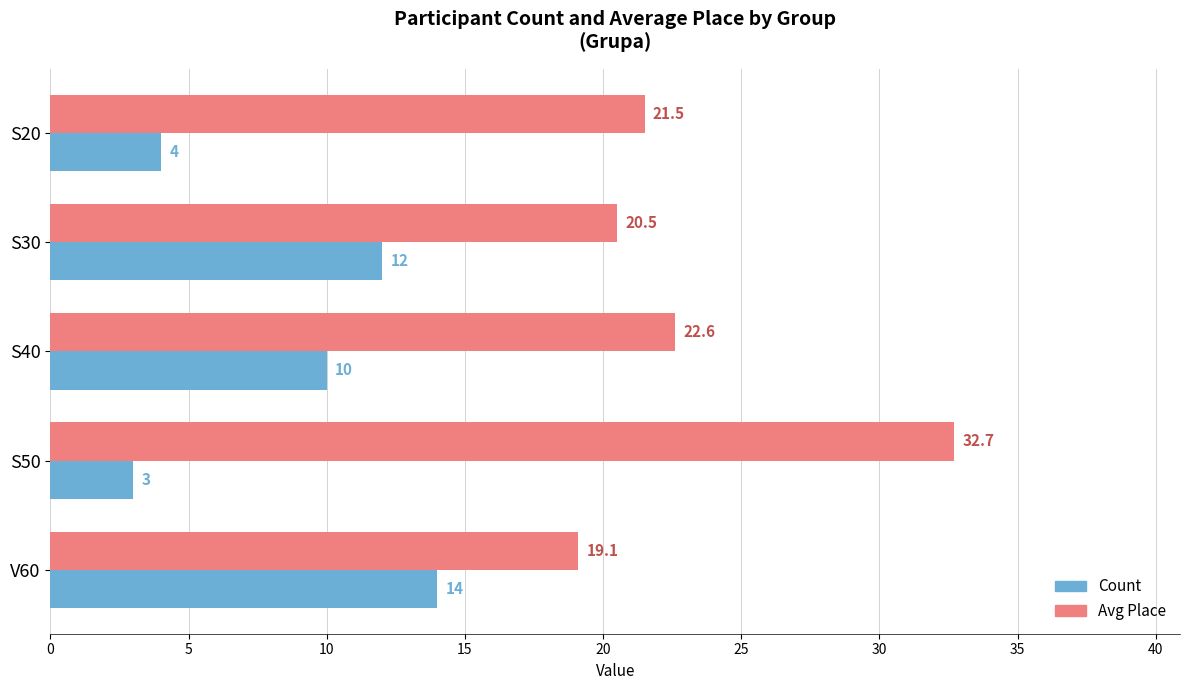

What is the difference between the maximum and minimum values in the Count series?

11.0